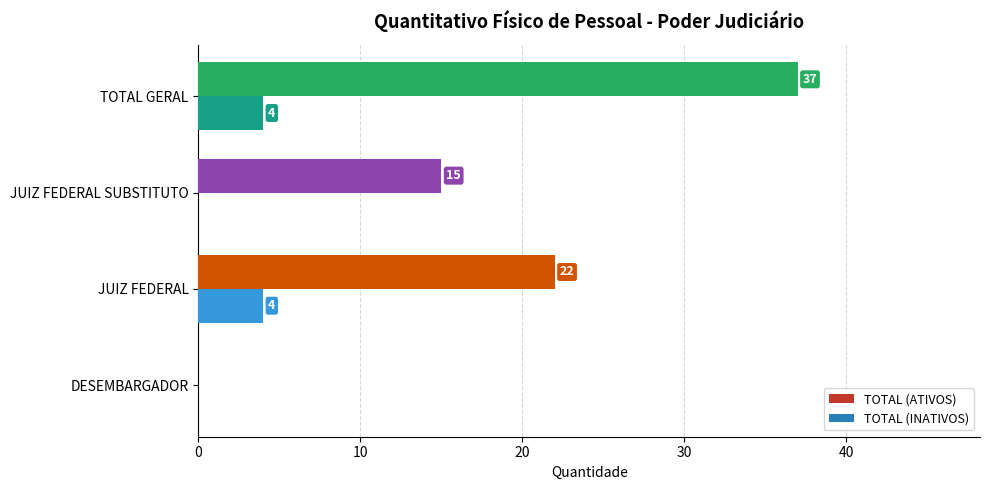

The TOTAL (INATIVOS) series shows 0 at DESEMBARGADOR. True or false?

True